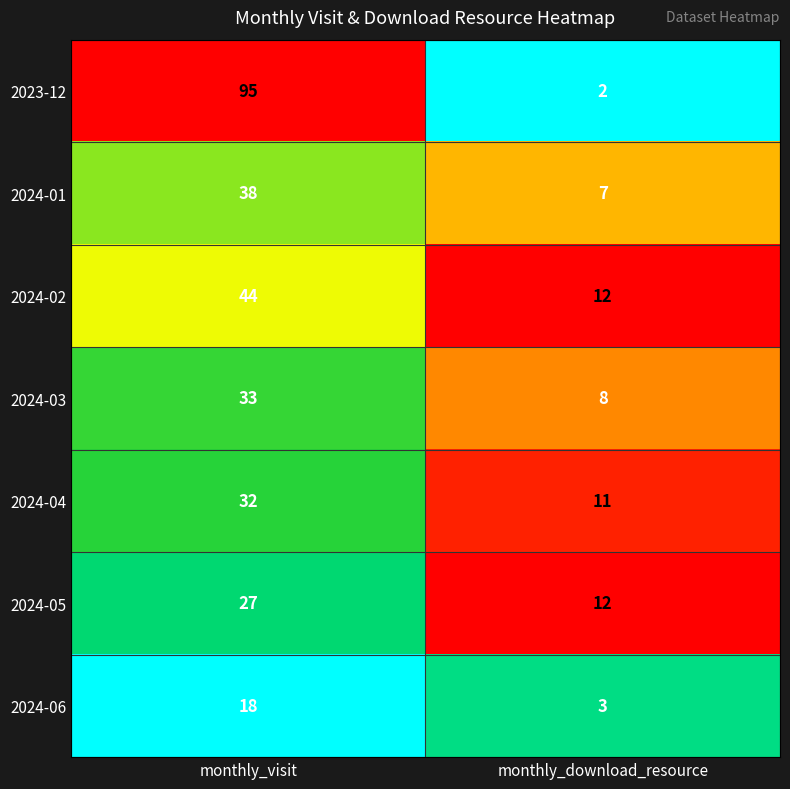

The 2024-02 series shows 7 at monthly_download_resource. True or false?

False